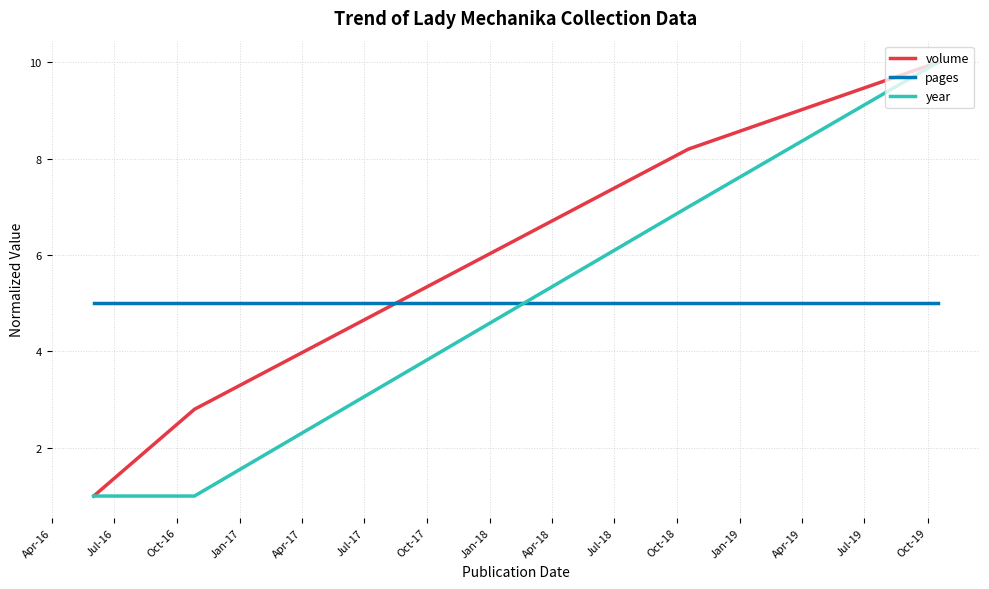

What is the sum of all pages values?

20.0